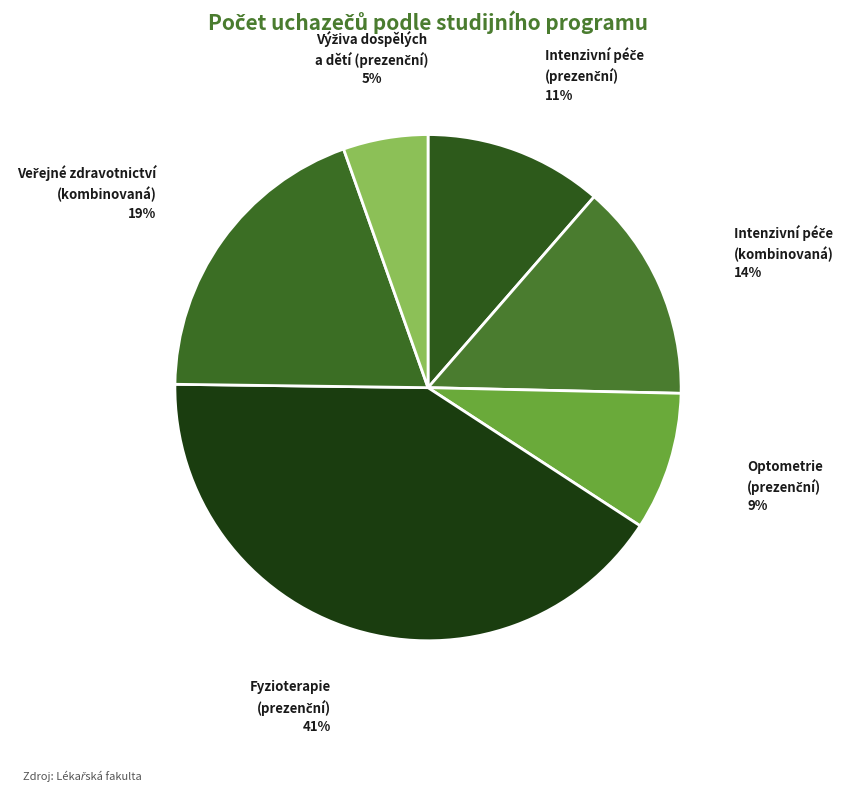

To the nearest percent, what is the difference between the largest and smallest slice percentages?

36%